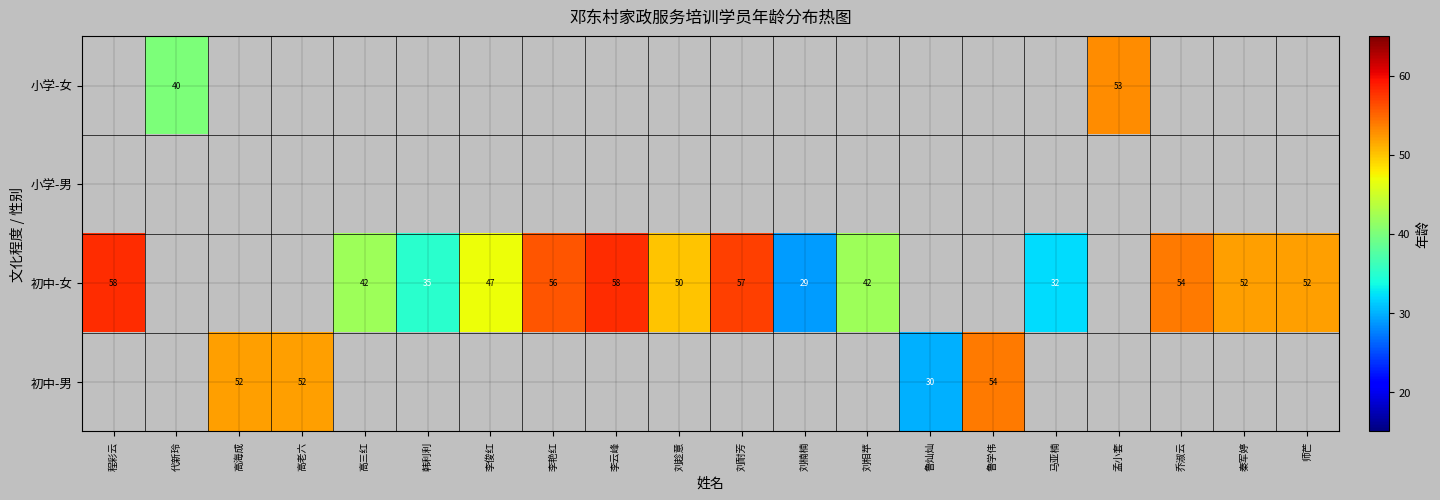

Is the value of 小学-女 at 代新玲 greater than the value of 初中-女 at 刘耐芳?

No